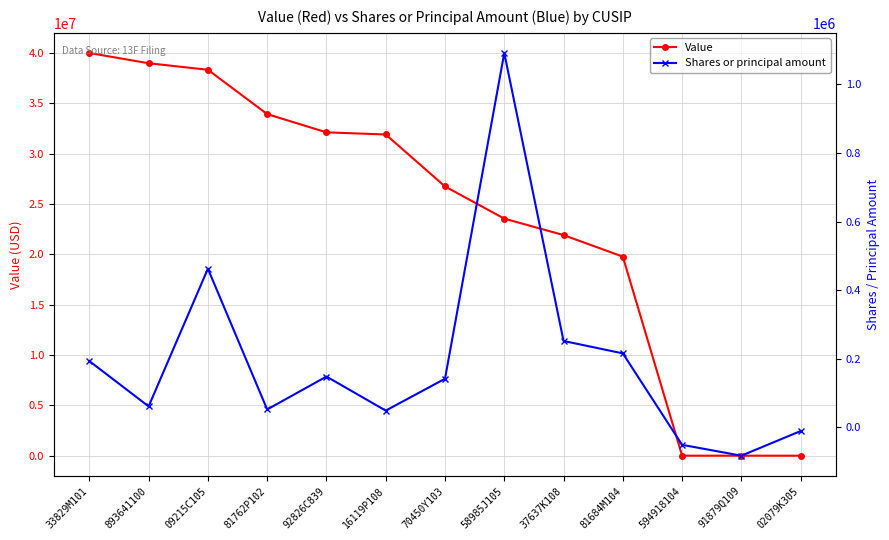

Which category has the highest value in the Value series?

33829M101